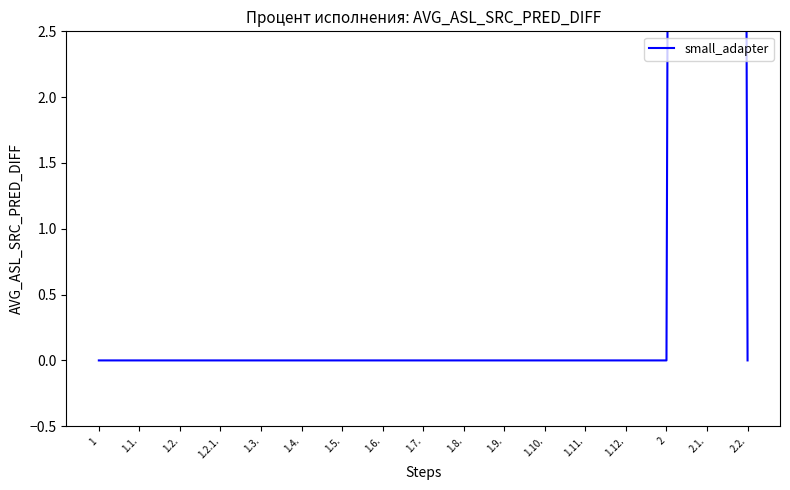

Which category has the lowest value across all series?

1